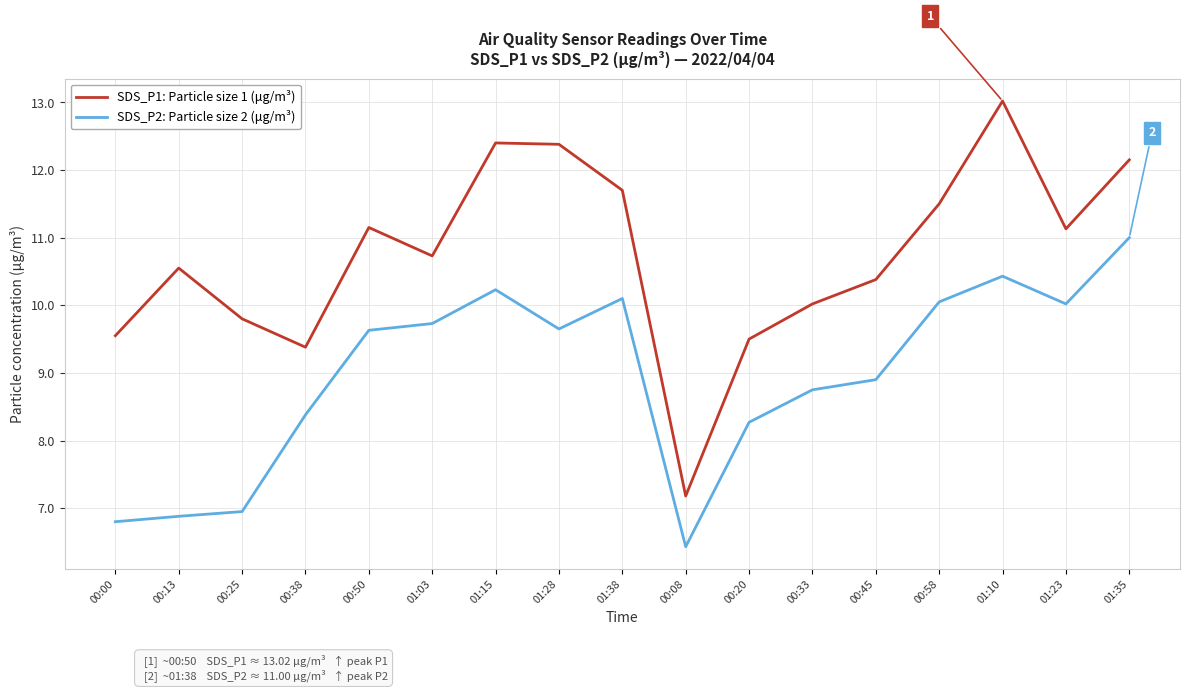

The SDS_P2: Particle size 2 (μg/m³) series shows 10.7 at 00:00. True or false?

False